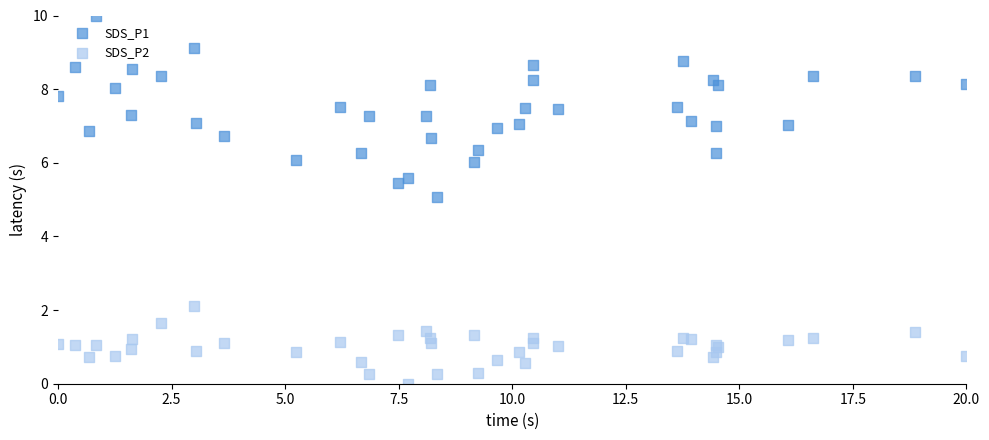

What are all the series names shown in the legend?

SDS_P1, SDS_P2